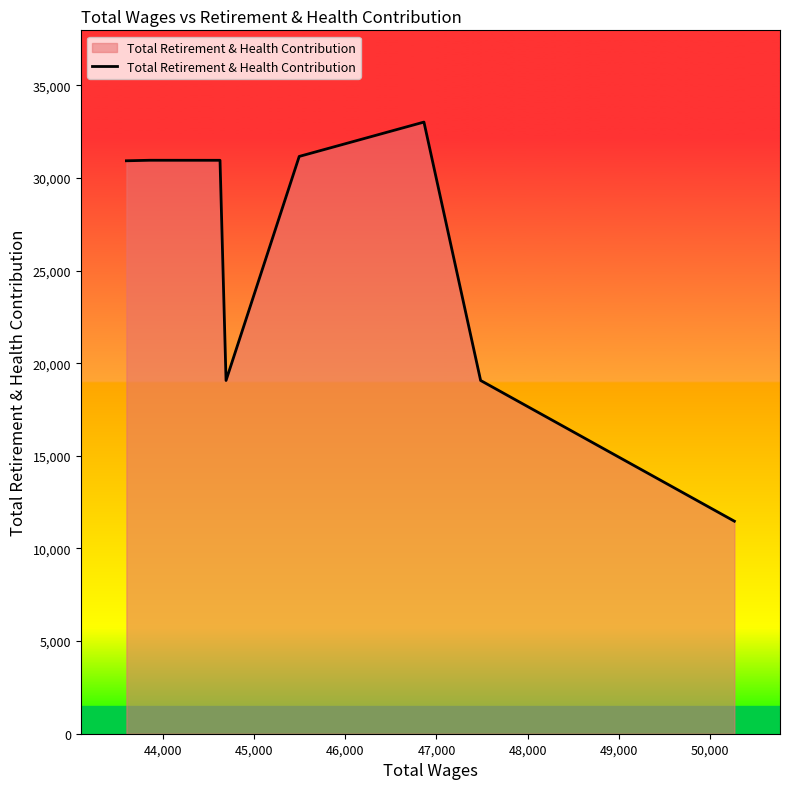

What is the minimum value shown in the chart?

11472